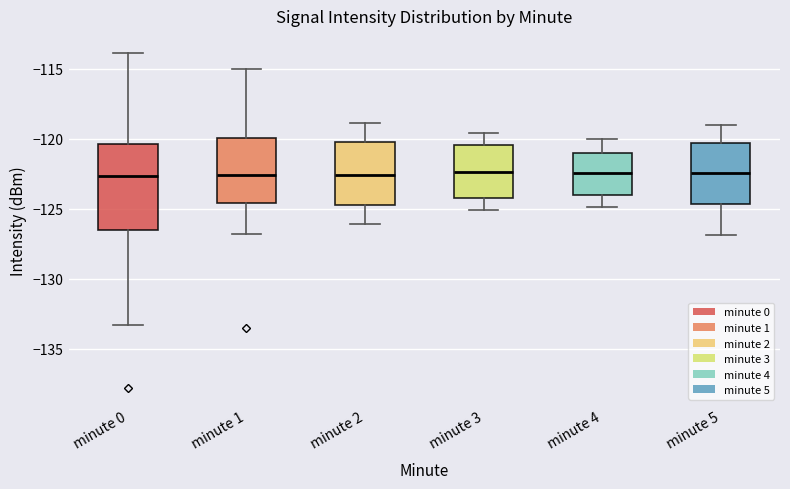

Reading left to right, read every box against the y-axis: the position of its median line, the range the box covers, and the ends of its whiskers. The values are not printed on the chart, so give them approximately, as read against the axis.

minute 0: median -122.5, box -126.5 to -120.5, whiskers -133.5 to -114.0
minute 1: median -122.5, box -124.5 to -120.0, whiskers -127.0 to -115.0
minute 2: median -122.5, box -124.5 to -120.0, whiskers -126.0 to -119.0
minute 3: median -122.5, box -124.0 to -120.5, whiskers -125.0 to -119.5
minute 4: median -122.5, box -124.0 to -121.0, whiskers -125.0 to -120.0
minute 5: median -122.5, box -124.5 to -120.5, whiskers -127.0 to -119.0